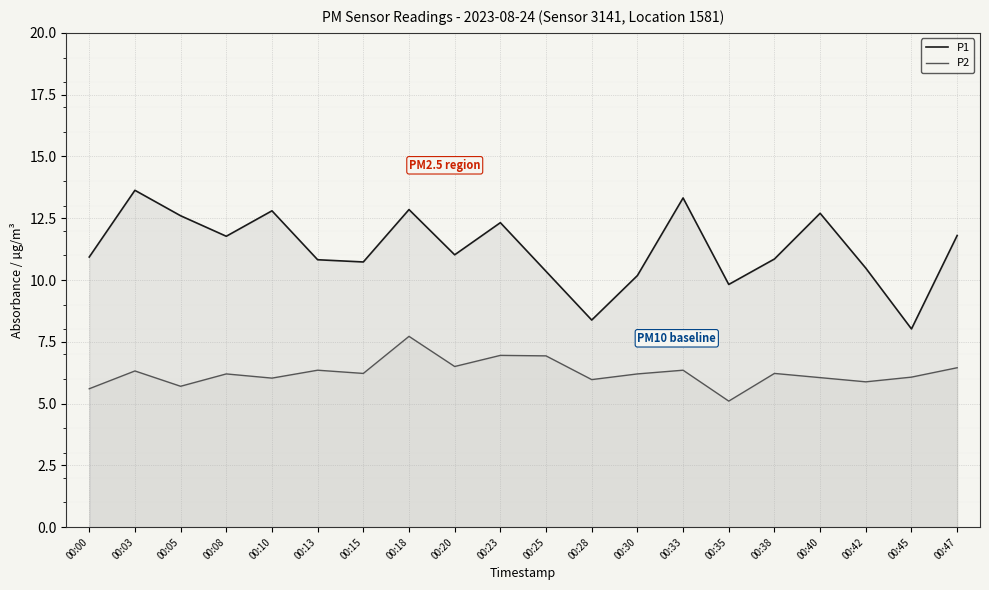

What is the total value across all series at 00:28?

14.4